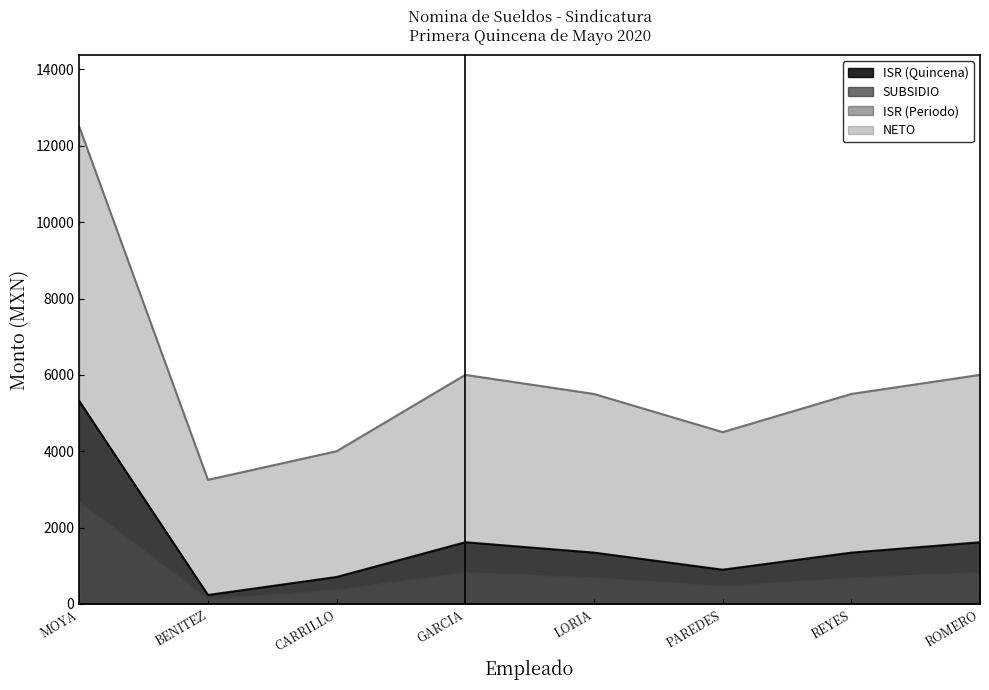

What is the difference between the second highest and minimum values in the NETO series?

2750.0